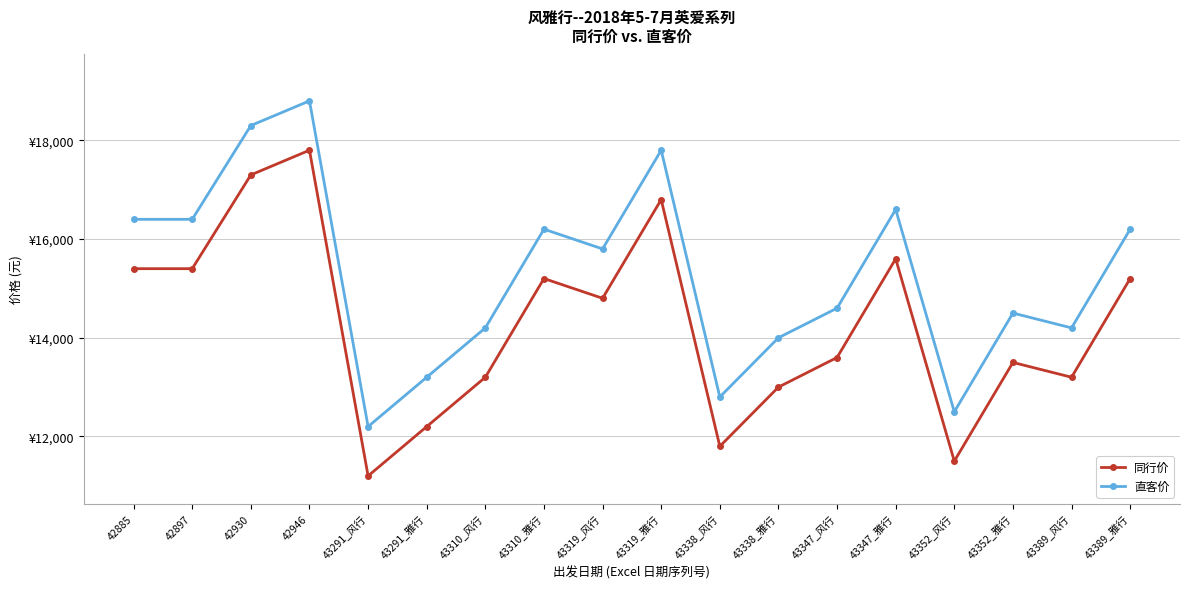

Is this an area chart (filled region under the line)?

No